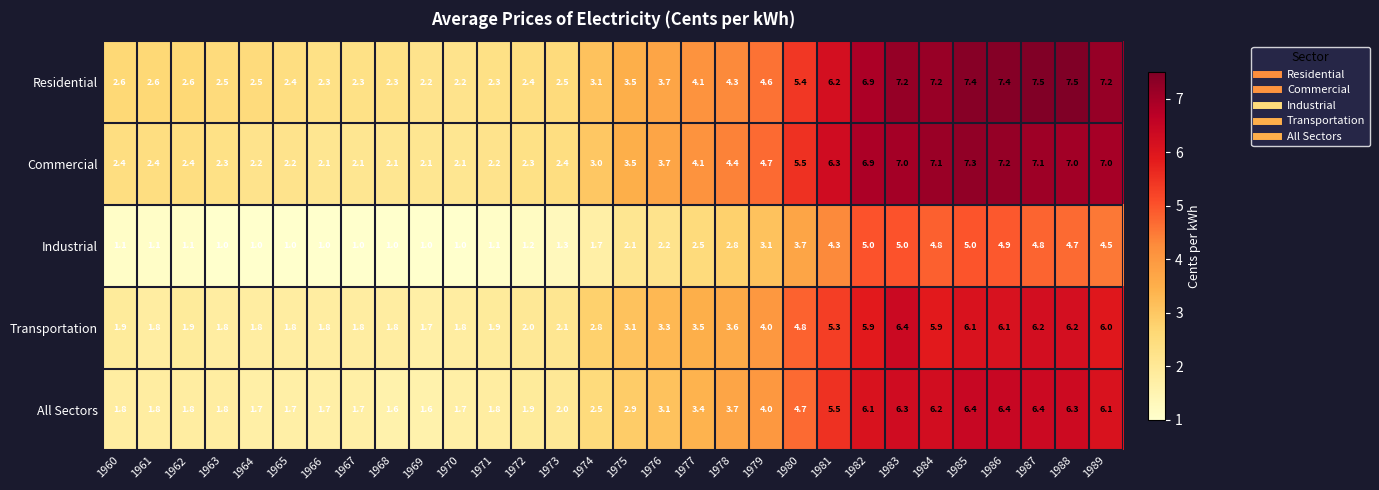

What is the spread (max minus min) of values at 1961?

1.5